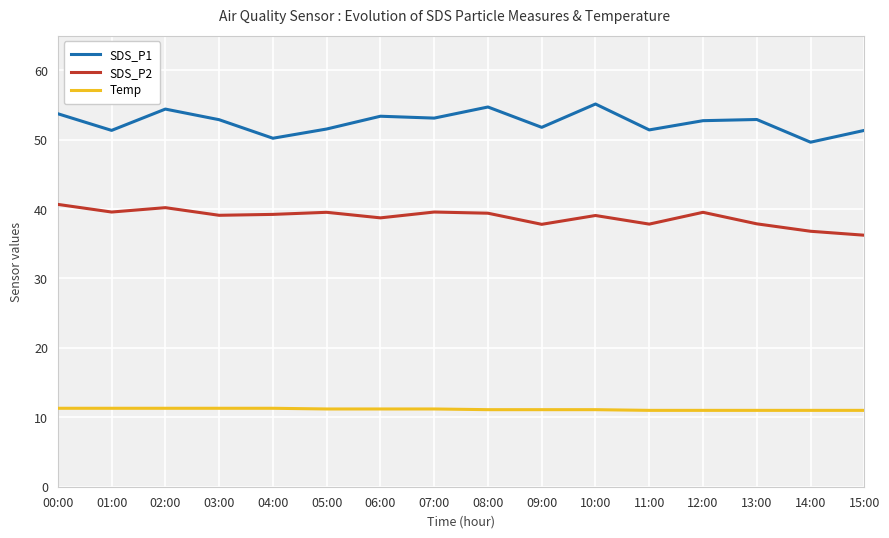

How many interior local valleys does the SDS_P2 series have?

5